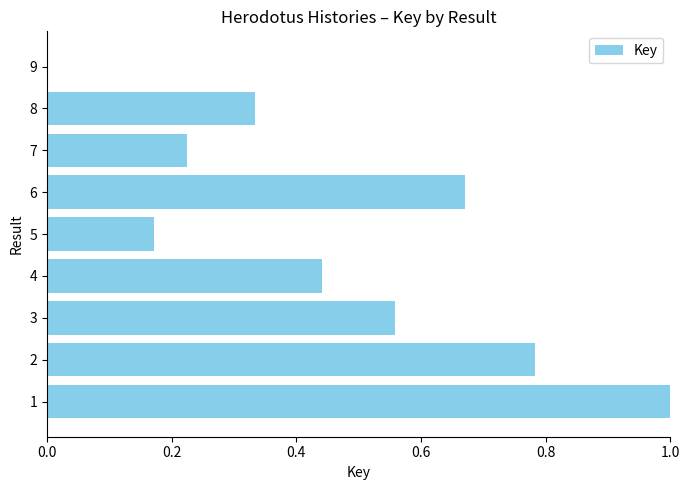

What is the sum of all values?

4.2